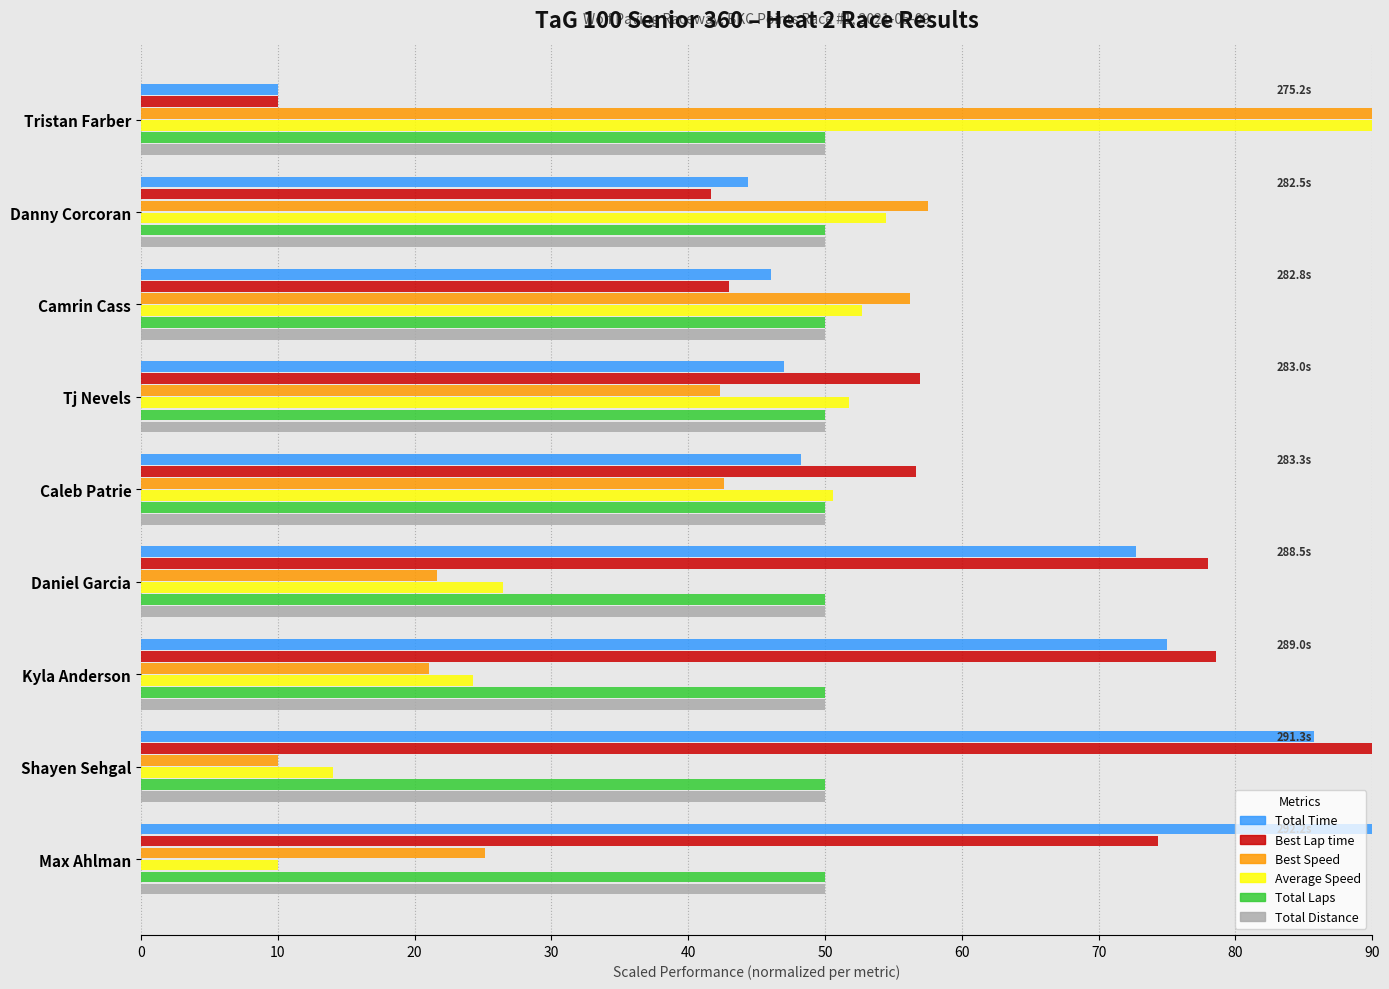

What is the difference between the highest and lowest values at Caleb Patrie?

14.0